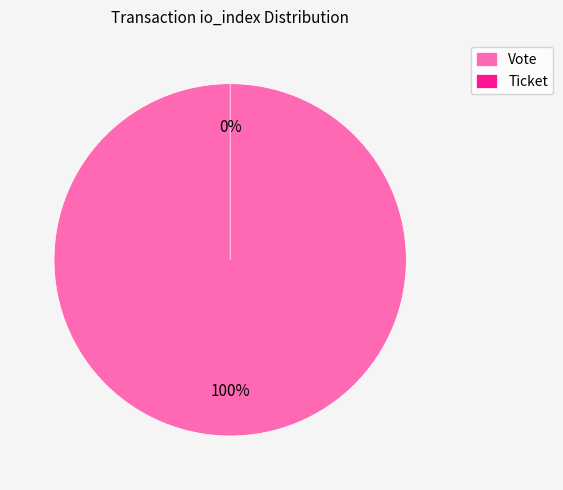

Is there a majority slice in this chart?

Yes